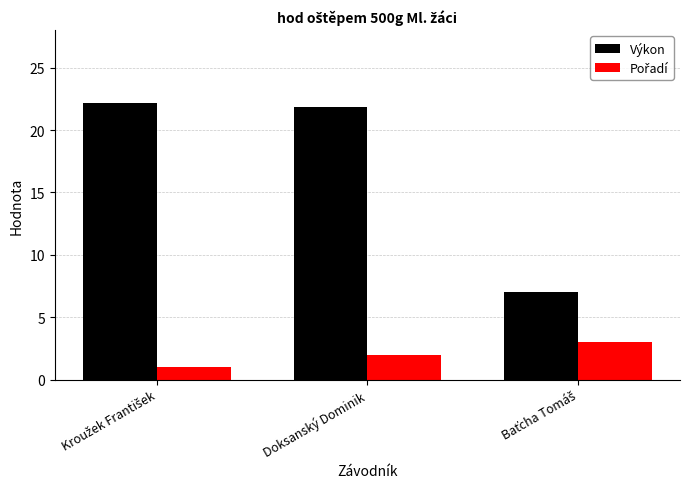

What is the greatest value displayed?

22.2